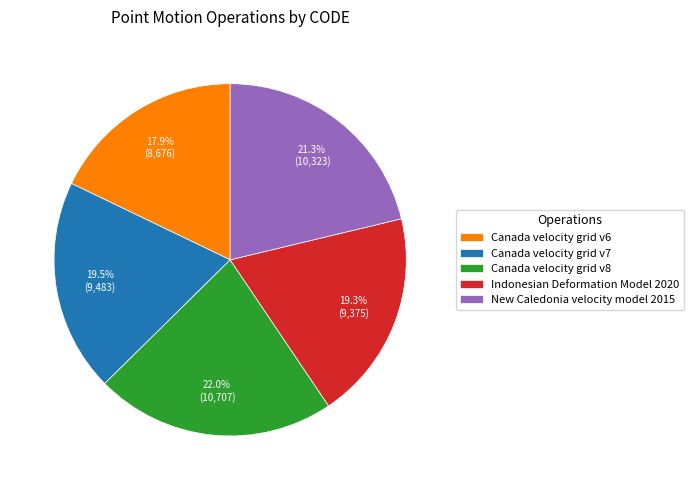

To the nearest percent, what is the difference between the largest and smallest slice percentages?

4%